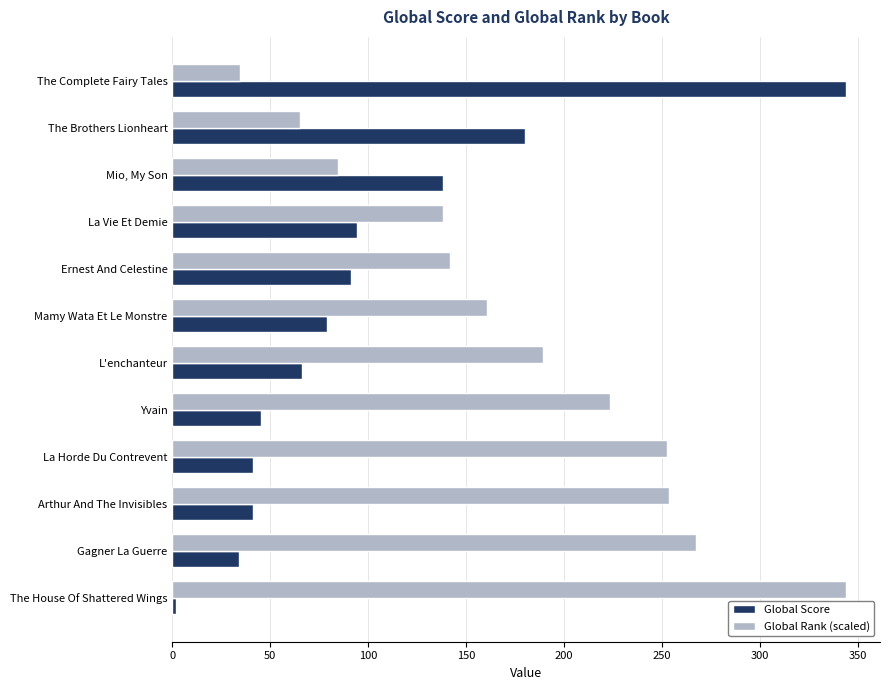

Which series has the widest spread of values?

Global Score